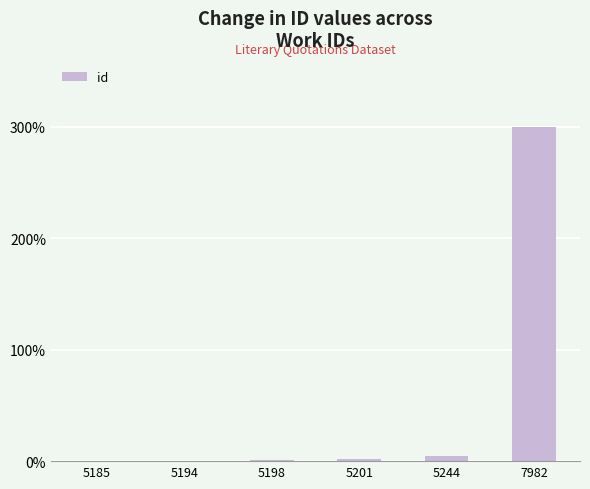

Which label corresponds to the largest value in the chart?

7982